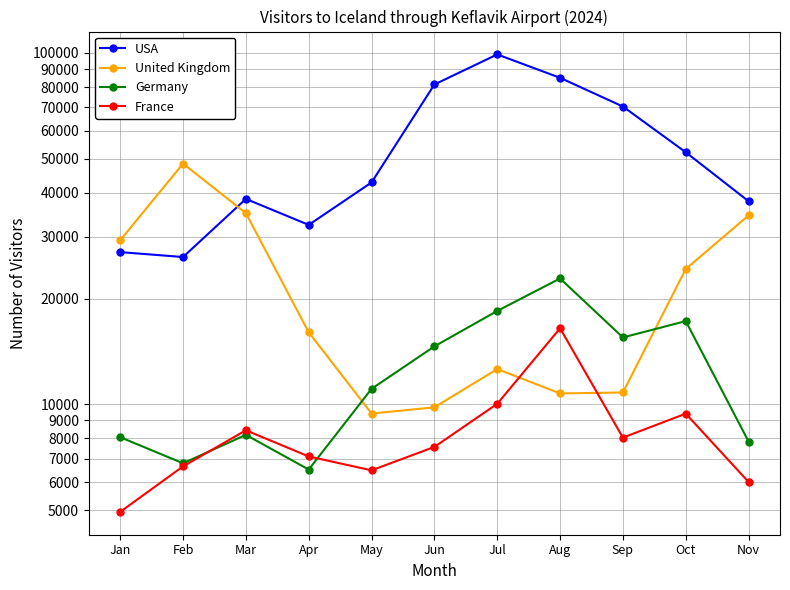

What is the total value across all series at Jun?

113314